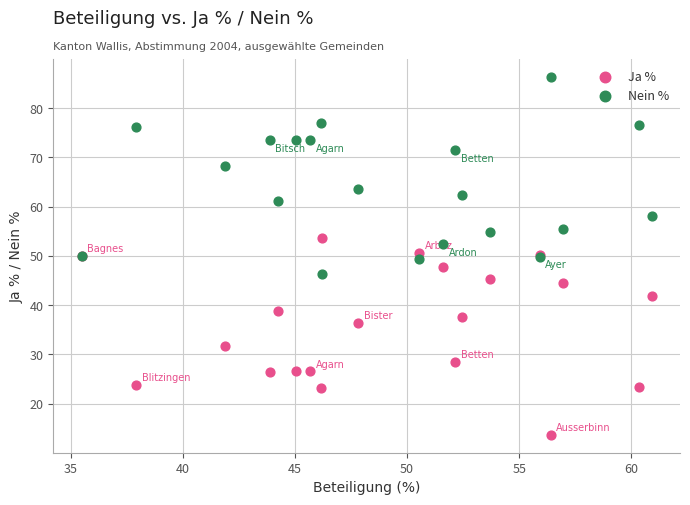

Which series contains the lowest Y value?

Ja %